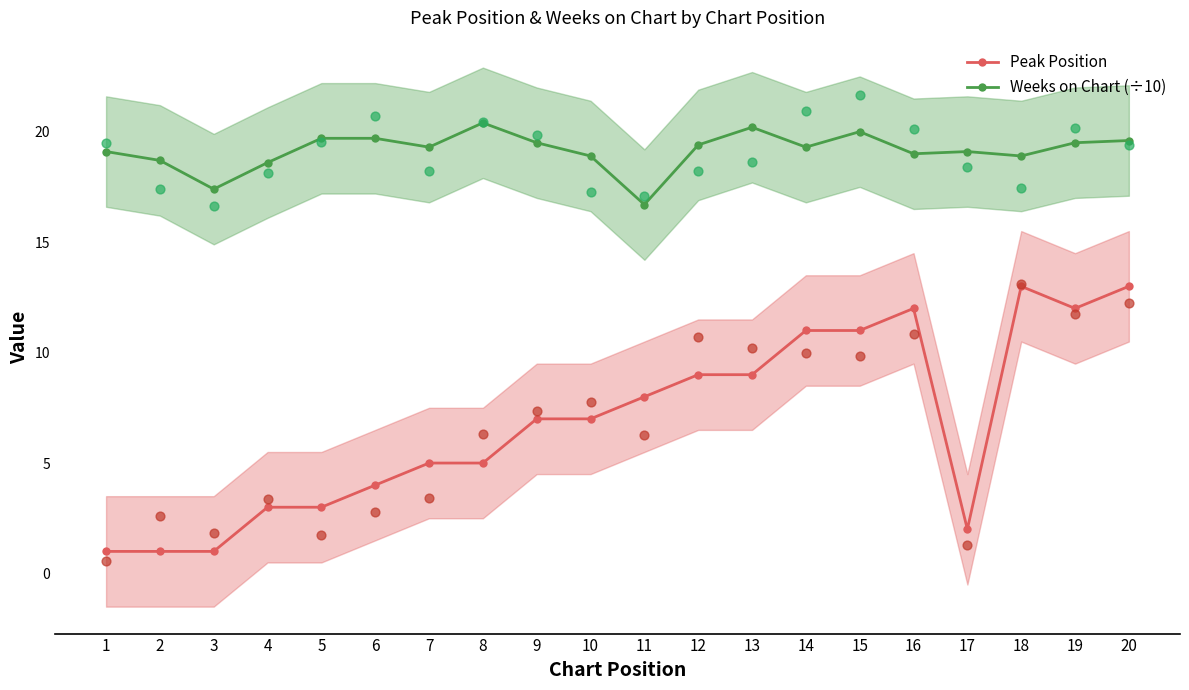

Which series has the largest total across all categories?

Weeks on Chart (÷10)